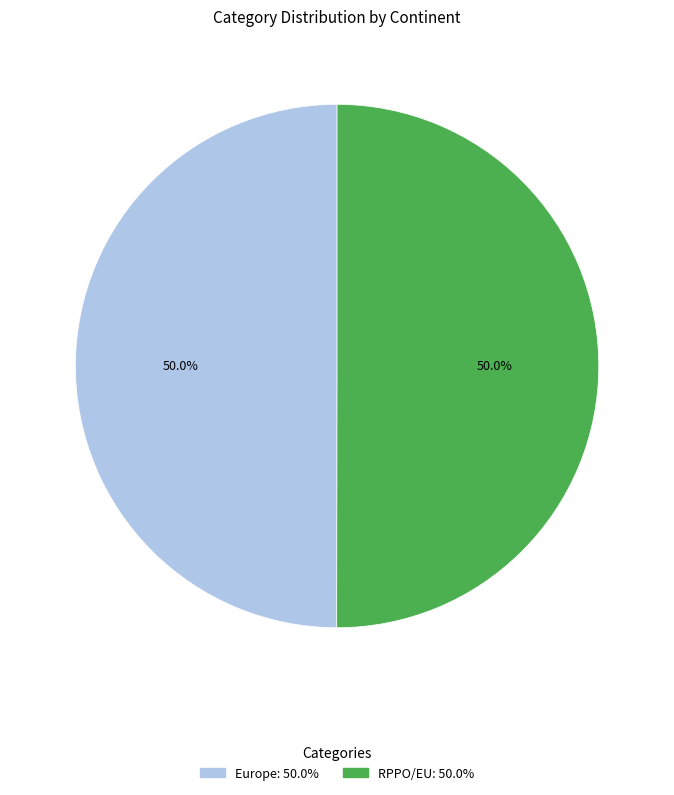

What is the total percentage of Europe and RPPO/EU?

100.0%